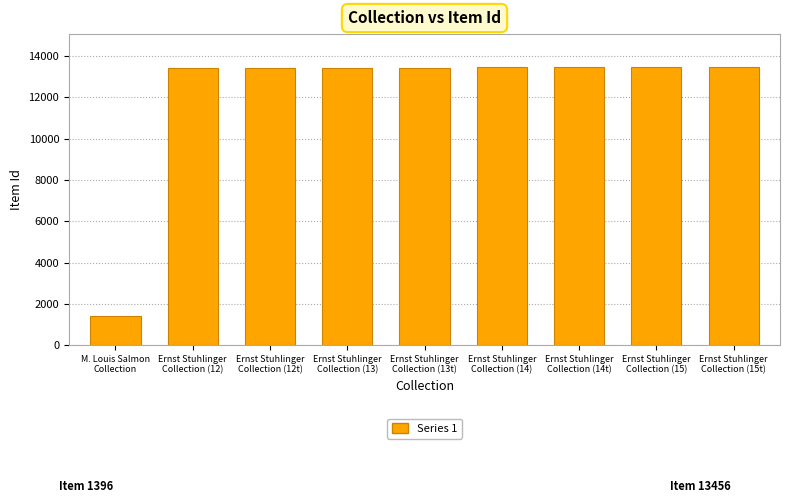

What is the greatest value displayed?

13456